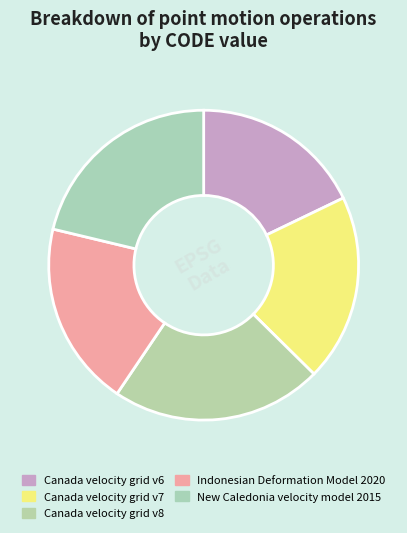

Is there any slice that represents more than half of the pie?

No